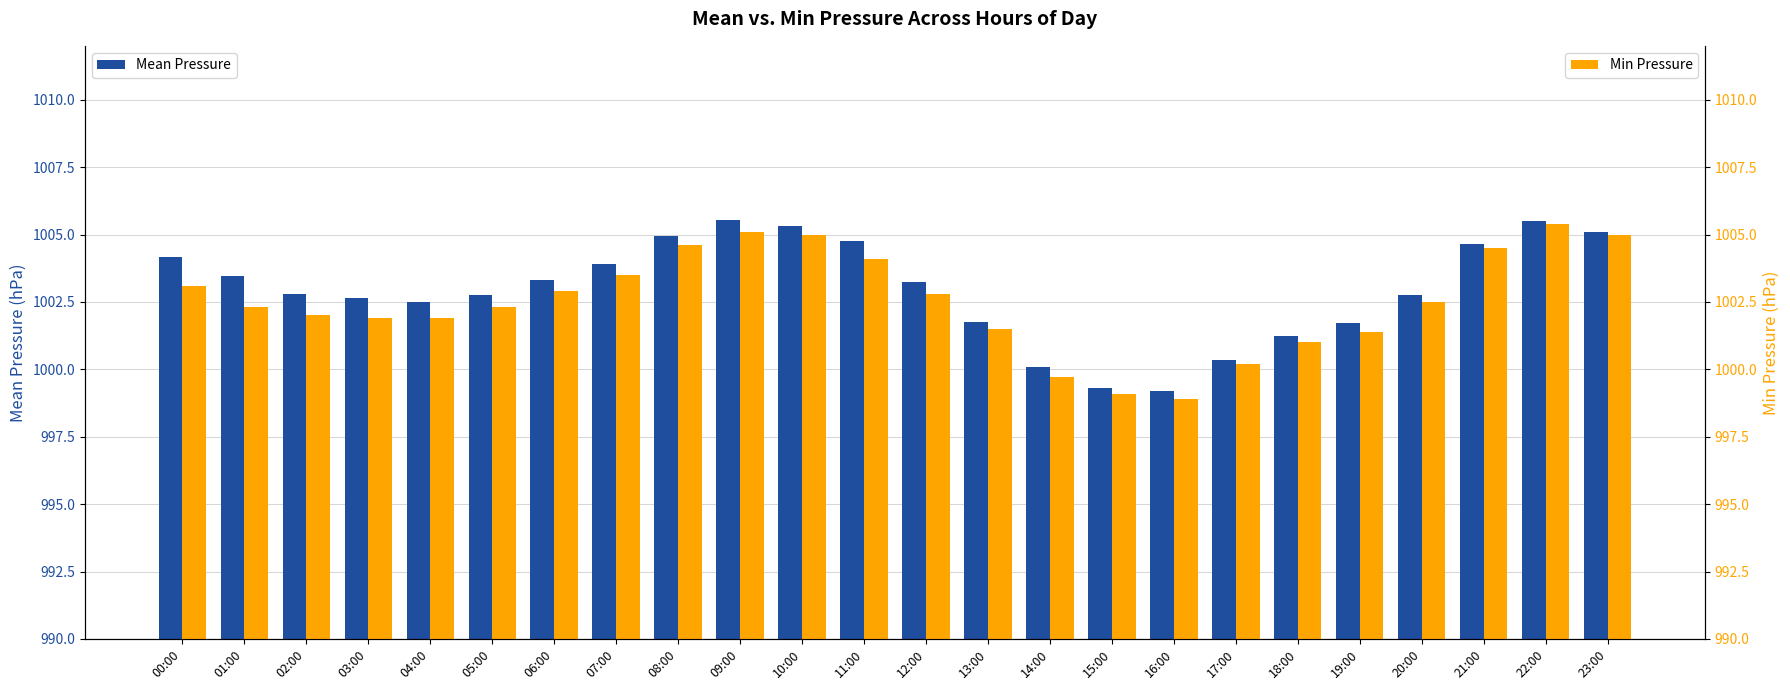

What is the minimum value for Mean Pressure?

999.2